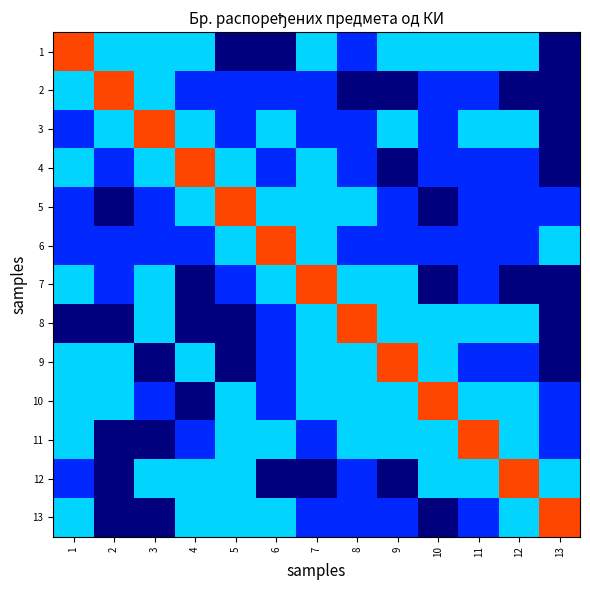

At which category does the chart reach its peak across all series?

1